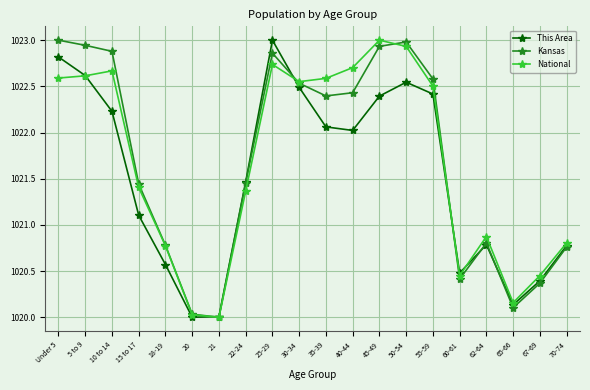

What is the maximum value shown in the chart?

1023.0